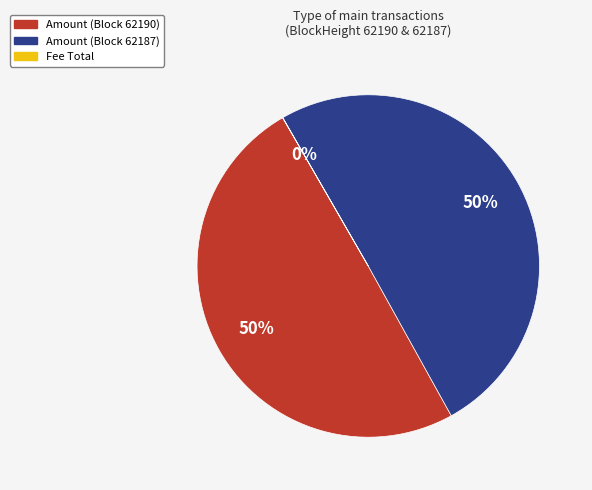

Is it true that Amount (Block 62187) is 50% of the pie?

True